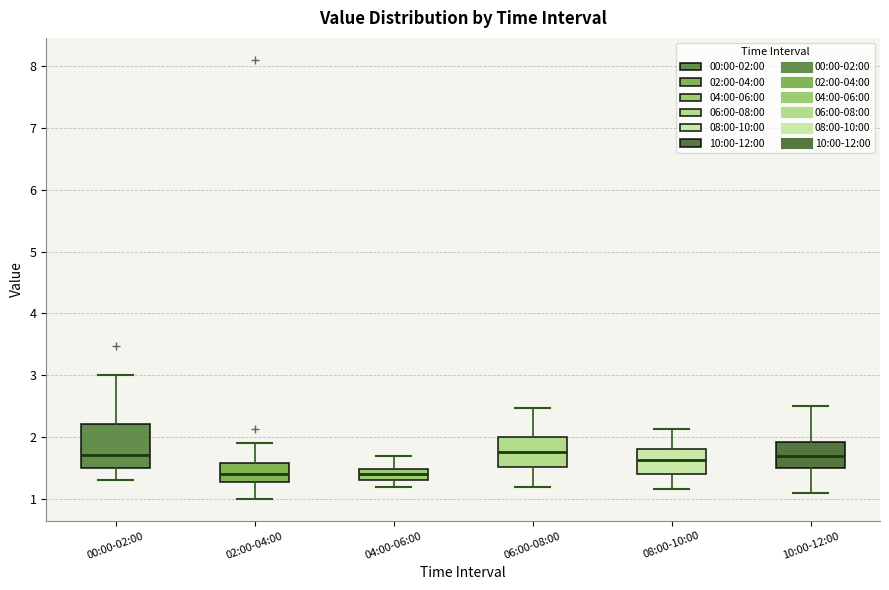

Reading left to right, transcribe this box plot: for each box, give where its median line is, the range the box spans, and where its two whiskers end, as read against the y-axis. The values are not printed on the chart, so give them approximately, as read against the axis.

00:00-02:00: median 1.7, box 1.5 to 2.2, whiskers 1.3 to 3.0
02:00-04:00: median 1.4, box 1.3 to 1.6, whiskers 1.0 to 1.9
04:00-06:00: median 1.4, box 1.3 to 1.5, whiskers 1.2 to 1.7
06:00-08:00: median 1.8, box 1.5 to 2.0, whiskers 1.2 to 2.5
08:00-10:00: median 1.6, box 1.4 to 1.8, whiskers 1.2 to 2.1
10:00-12:00: median 1.7, box 1.5 to 1.9, whiskers 1.1 to 2.5